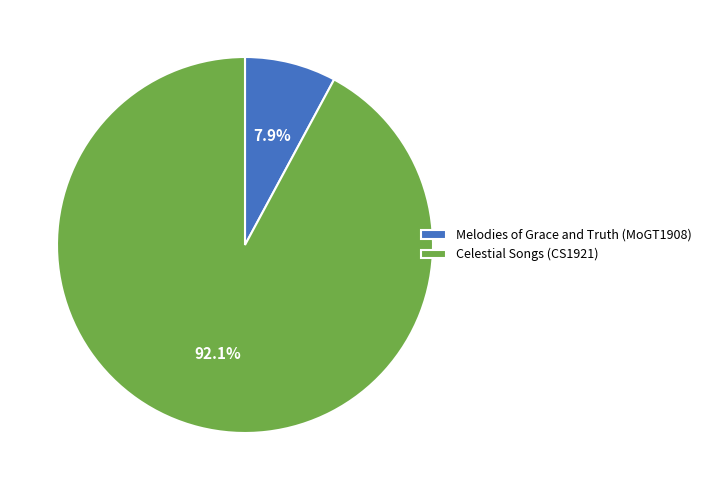

To the nearest percent, what percentage of the pie is Melodies of Grace and Truth (MoGT1908)?

8%